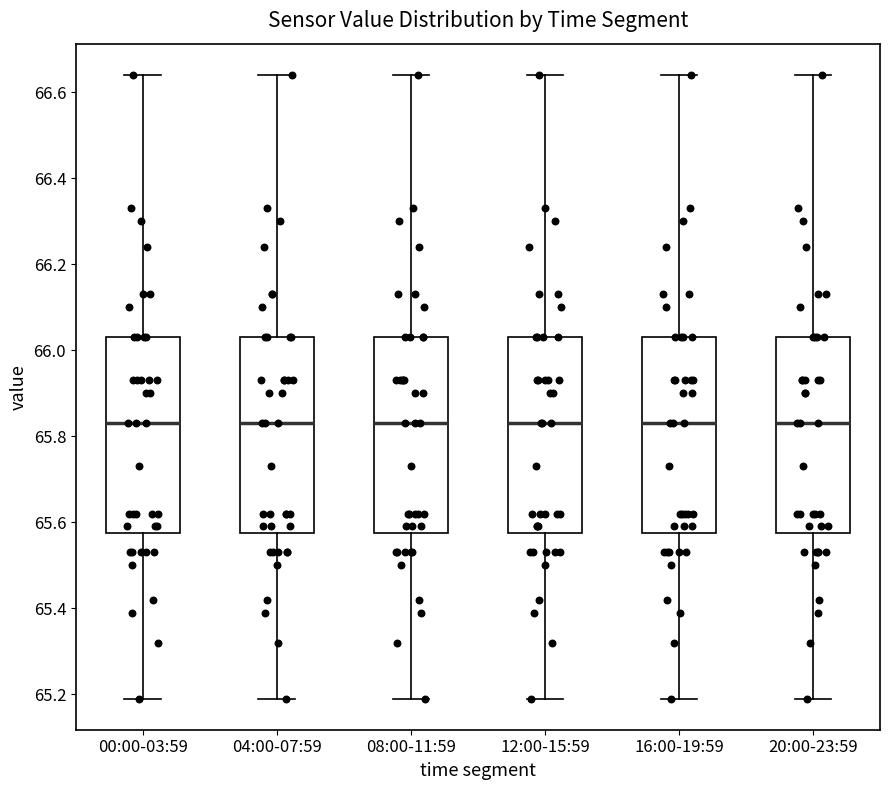

Reading left to right, transcribe this box plot: for each box, give where its median line is, the range the box spans, and where its two whiskers end, as read against the y-axis. The values are not printed on the chart, so give them approximately, as read against the axis.

00:00-03:59: median 65.84, box 65.58 to 66.04, whiskers 65.20 to 66.64
04:00-07:59: median 65.84, box 65.58 to 66.04, whiskers 65.20 to 66.64
08:00-11:59: median 65.84, box 65.58 to 66.04, whiskers 65.20 to 66.64
12:00-15:59: median 65.84, box 65.58 to 66.04, whiskers 65.20 to 66.64
16:00-19:59: median 65.84, box 65.58 to 66.04, whiskers 65.20 to 66.64
20:00-23:59: median 65.84, box 65.58 to 66.04, whiskers 65.20 to 66.64